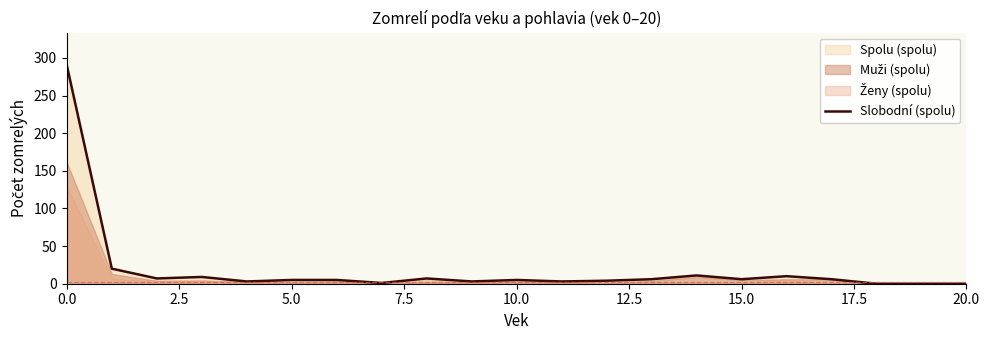

What is the value of the 10th point from the left?

3